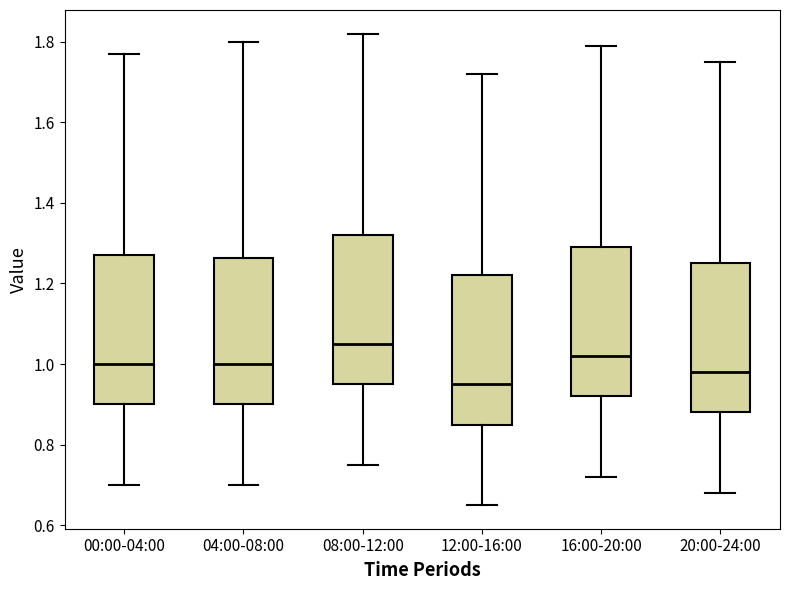

Where is the upper edge of the box for 12:00-16:00 on the y-axis? The values are not printed on the chart, so give them approximately, as read against the axis.

1.22